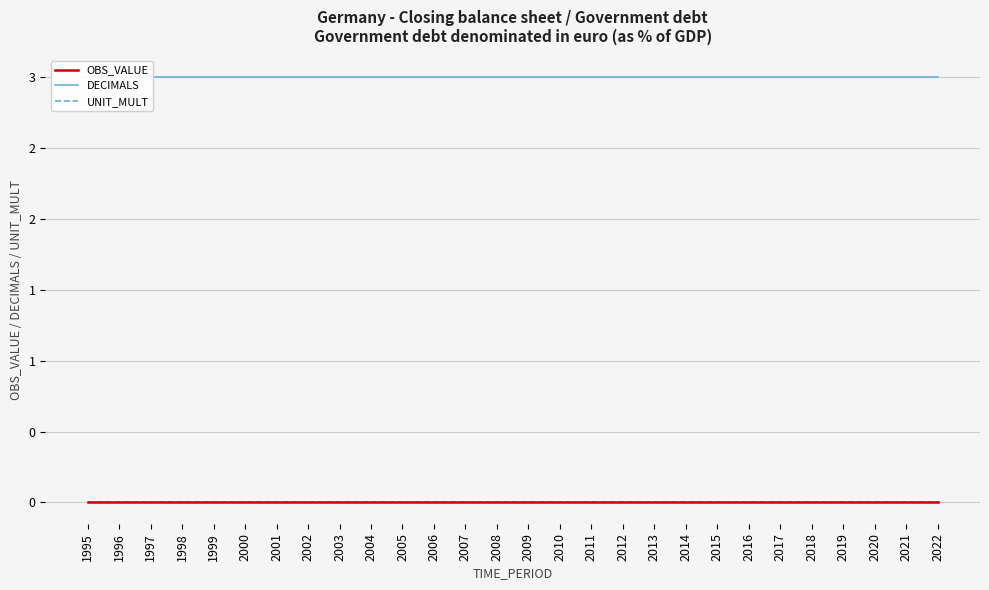

Reading left to right, what are all the values shown in this chart?

OBS_VALUE: 1995=0	1996=0	1997=0	1998=0	1999=0	2000=0	2001=0	2002=0	2003=0	2004=0	2005=0	2006=0	2007=0	2008=0	2009=0	2010=0	2011=0	2012=0	2013=0	2014=0	2015=0	2016=0	2017=0	2018=0	2019=0	2020=0	2021=0	2022=0
DECIMALS: 1995=3	1996=3	1997=3	1998=3	1999=3	2000=3	2001=3	2002=3	2003=3	2004=3	2005=3	2006=3	2007=3	2008=3	2009=3	2010=3	2011=3	2012=3	2013=3	2014=3	2015=3	2016=3	2017=3	2018=3	2019=3	2020=3	2021=3	2022=3
UNIT_MULT: 1995=0	1996=0	1997=0	1998=0	1999=0	2000=0	2001=0	2002=0	2003=0	2004=0	2005=0	2006=0	2007=0	2008=0	2009=0	2010=0	2011=0	2012=0	2013=0	2014=0	2015=0	2016=0	2017=0	2018=0	2019=0	2020=0	2021=0	2022=0